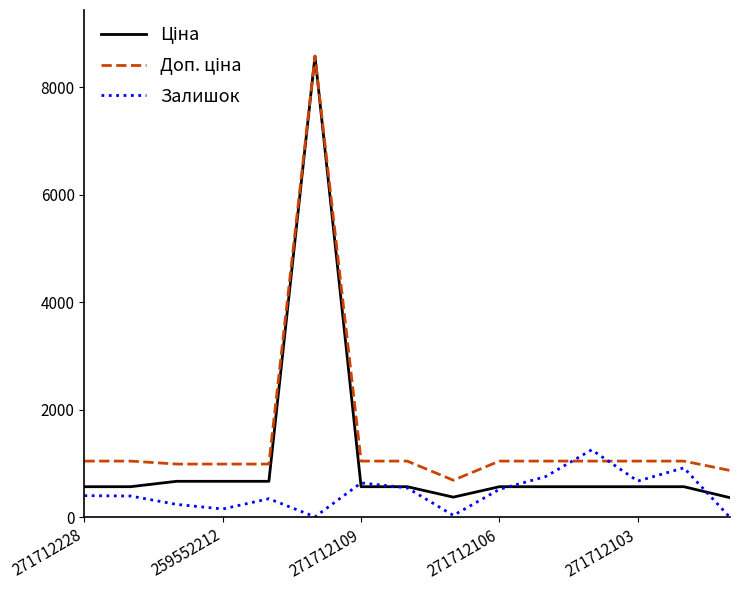

What is the maximum value for Залишок?

1258.0